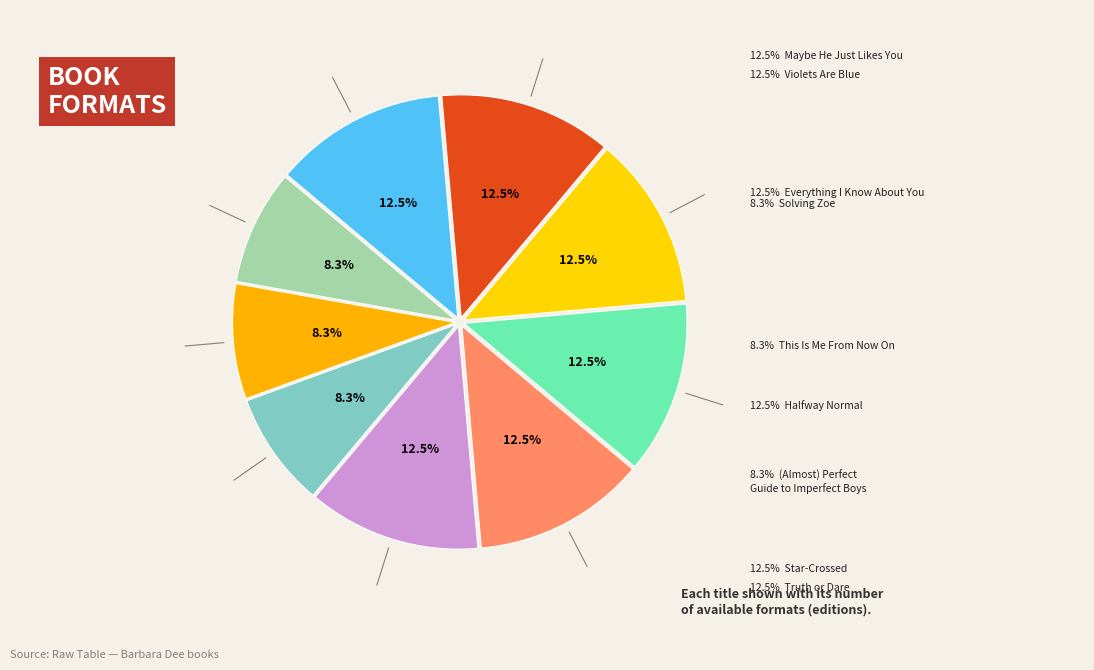

To the nearest percent, what is the difference between the Halfway Normal and (Almost) Perfect Guide to Imperfect Boys slice percentages?

4%